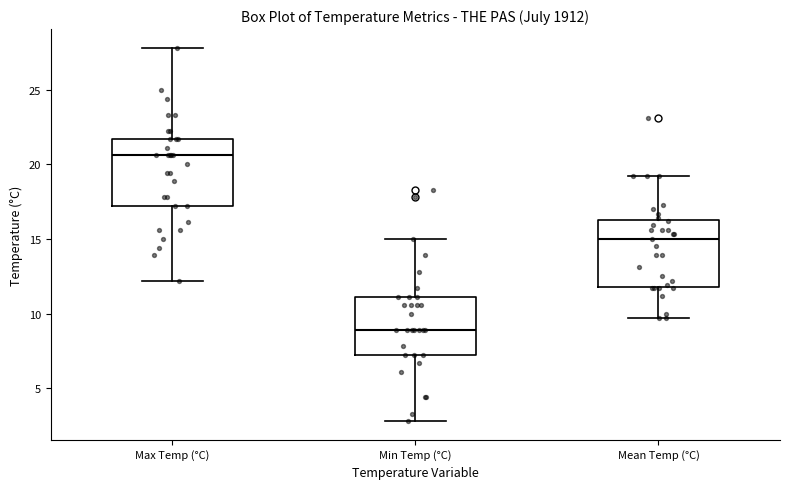

Which box has the lowest median line?

Min Temp (°C)